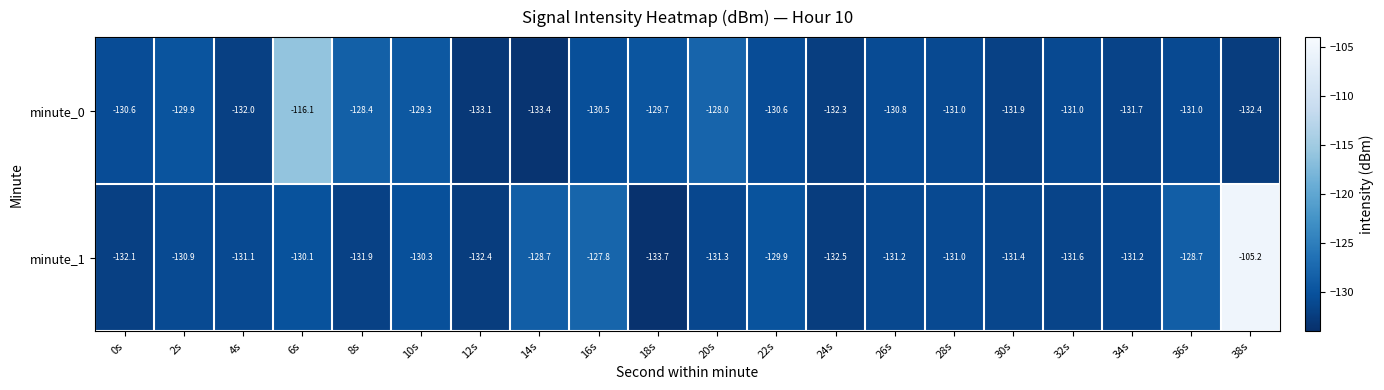

What is the difference between the minute_1 values at 32s and 18s?

2.1